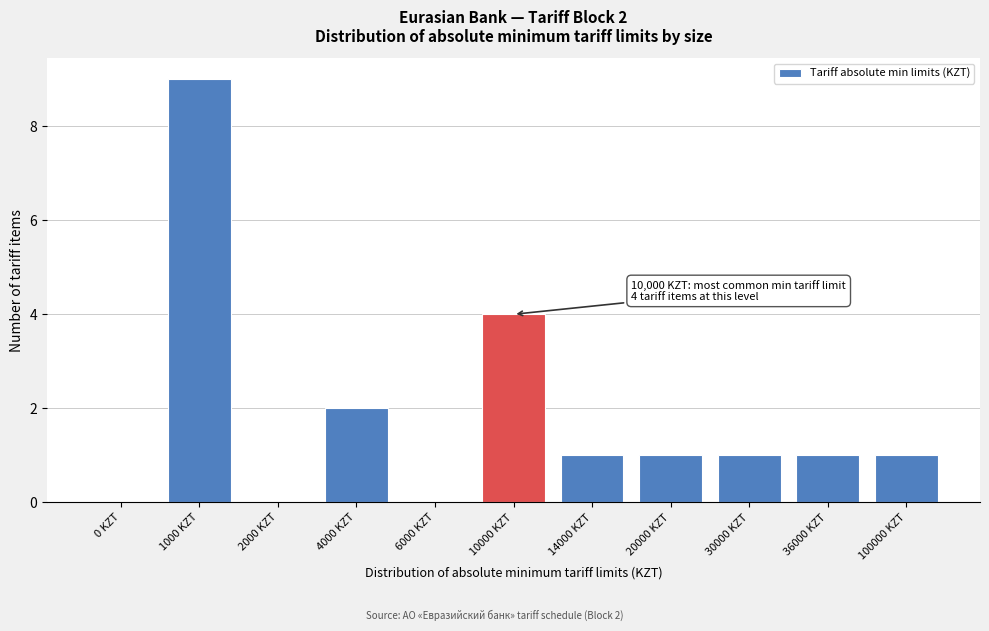

Reading left to right, extract all data points from this chart.

0 KZT=0	1000 KZT=9	2000 KZT=0	4000 KZT=2	6000 KZT=0	10000 KZT=4	14000 KZT=1	20000 KZT=1	30000 KZT=1	36000 KZT=1	100000 KZT=1